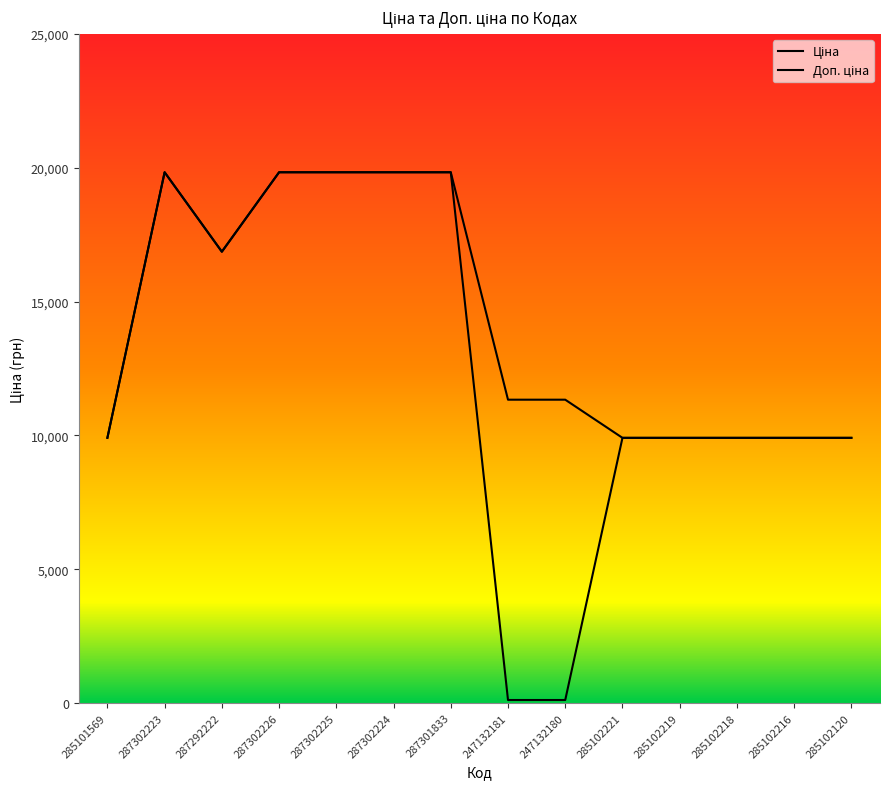

At which category does Доп. ціна reach its first local valley?

287292222